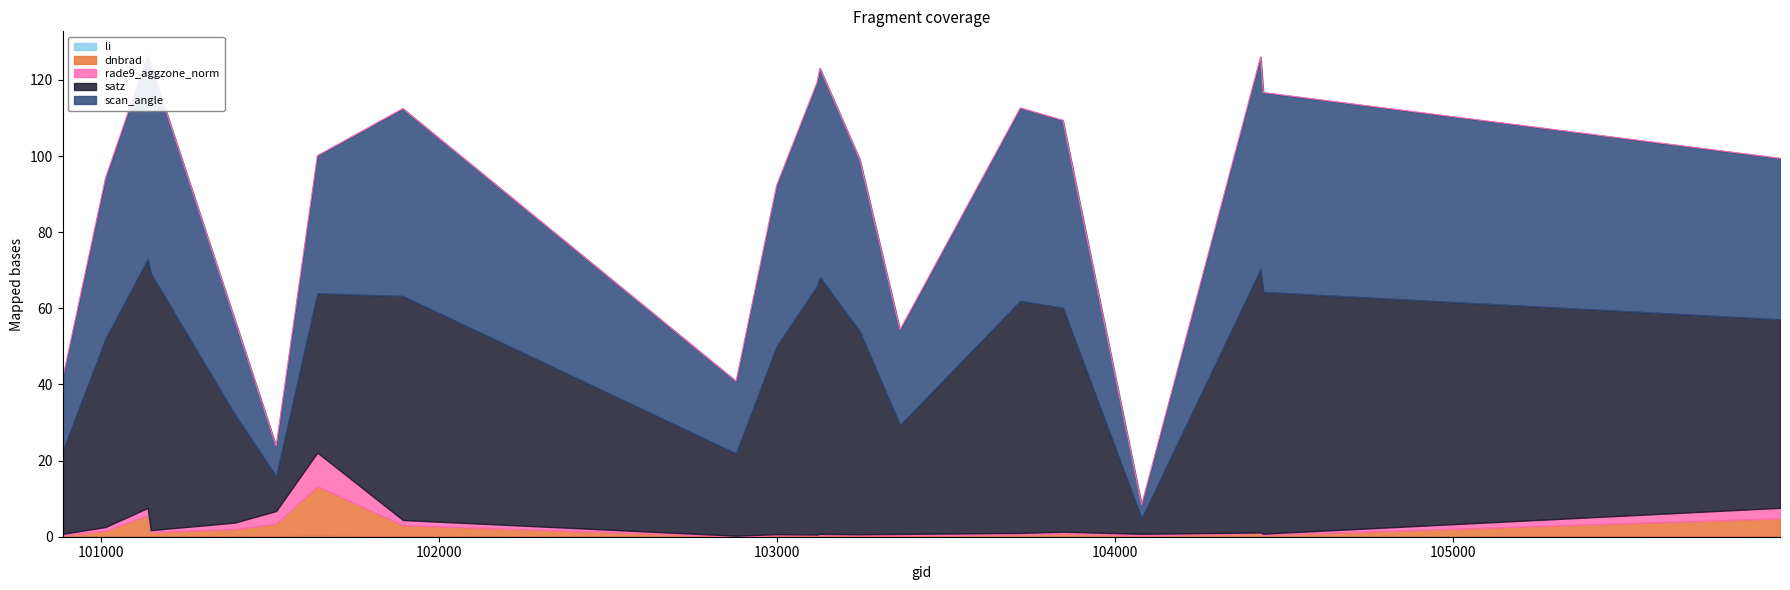

The value of li at 101138 is 0.0. True or false?

True